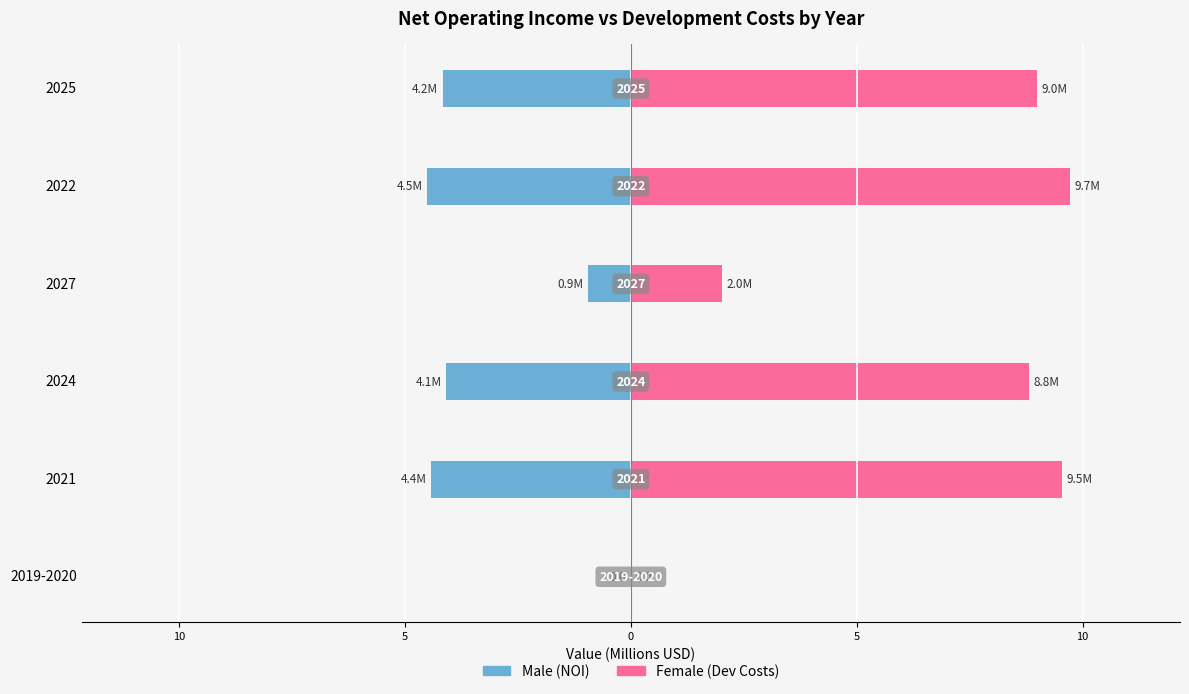

True or false: Male has a value of -6.0 at 2022.

False